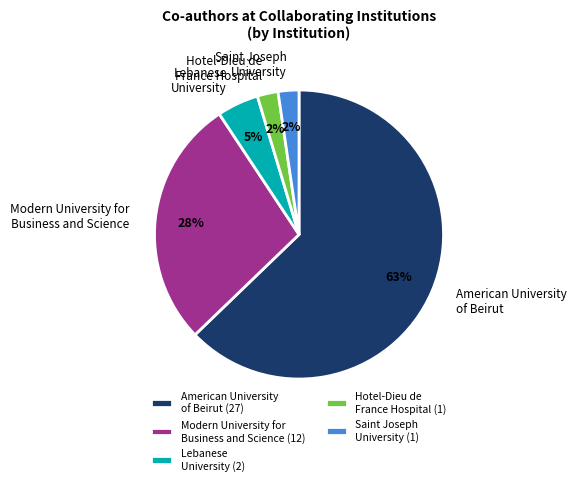

The Modern University for Business and Science slice represents 40% of the pie. True or false?

False